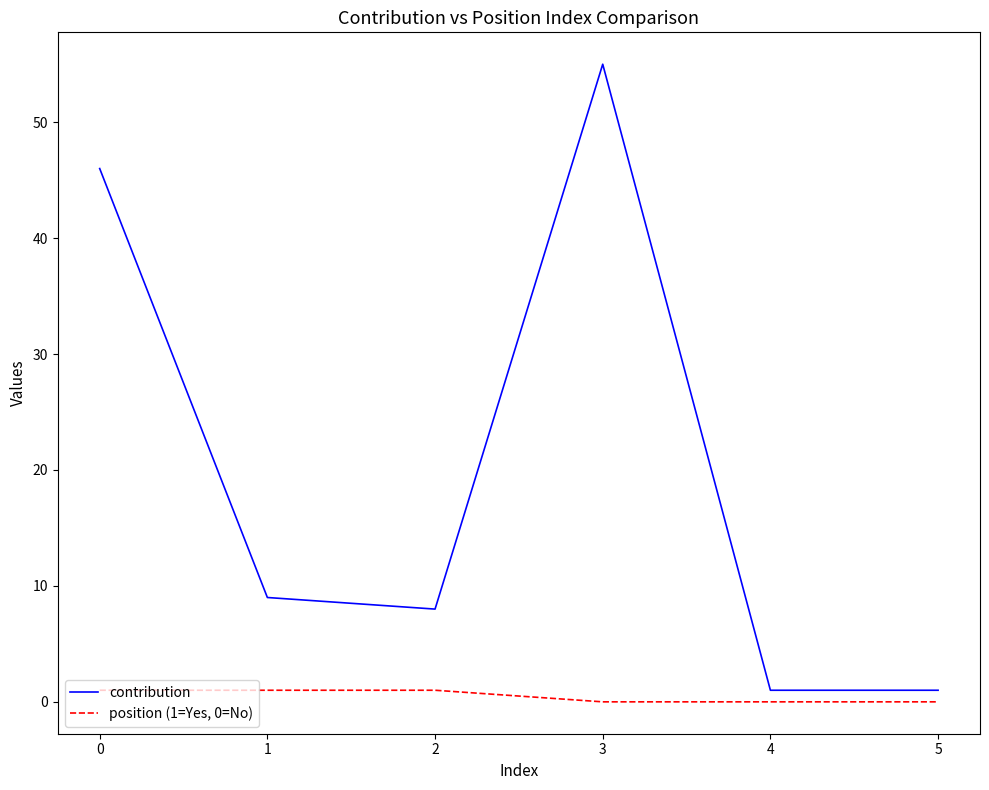

What is the spread (max minus min) of values at 4?

1